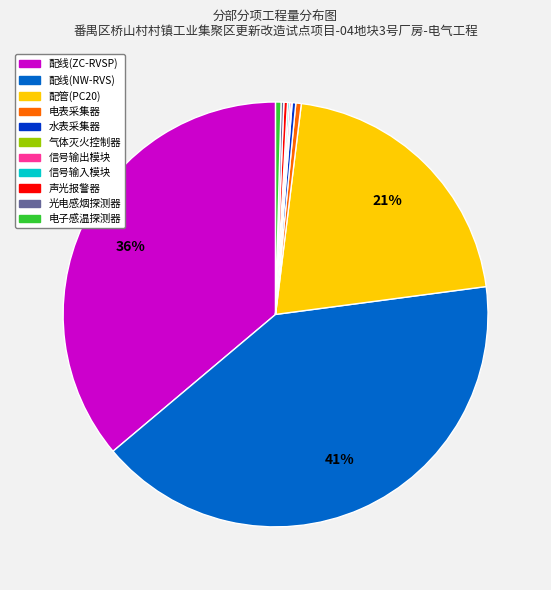

True or false: 配管(PC20) accounts for 16% of the total.

False